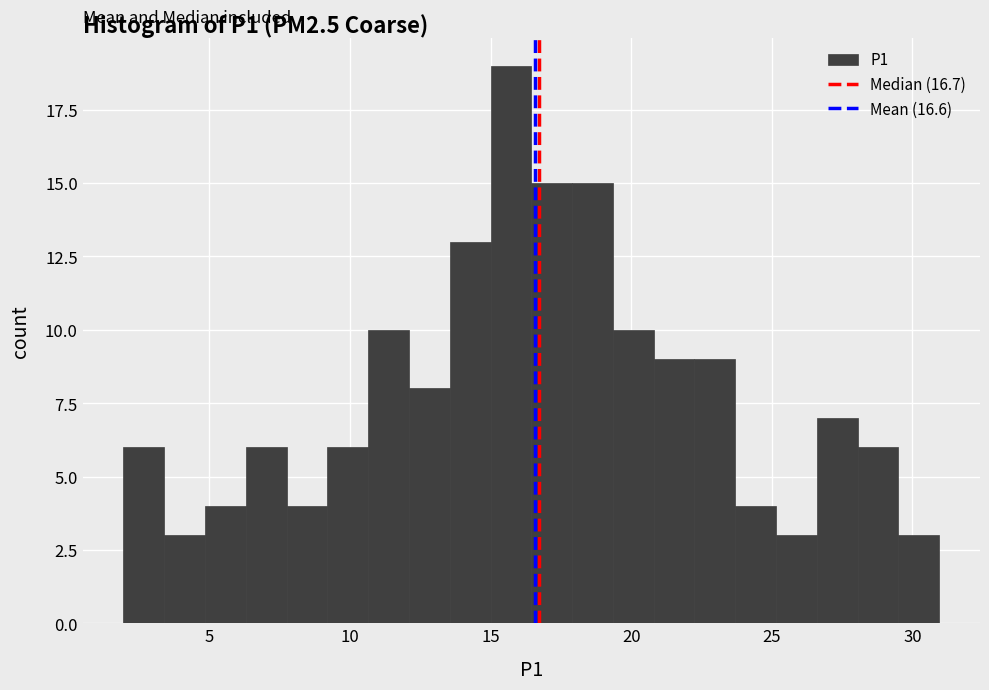

Around what value on the x-axis is the tallest bar? Give the approximate position of its centre, as read against the axis.

15.5